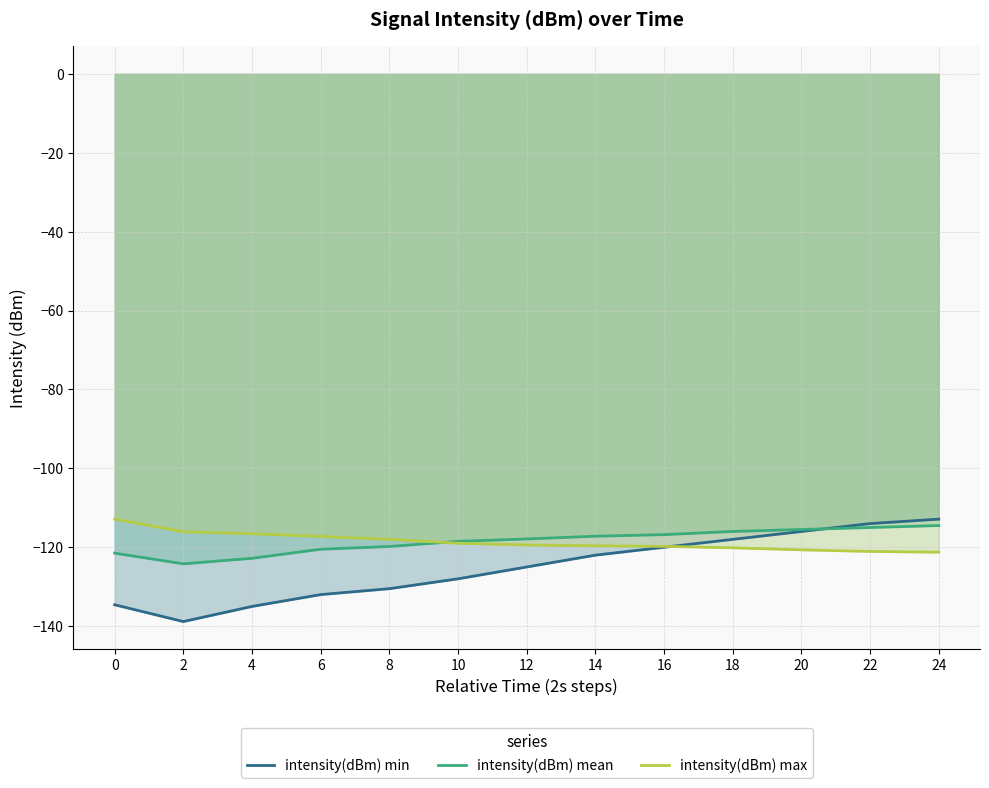

What is the greatest value displayed?

-112.9